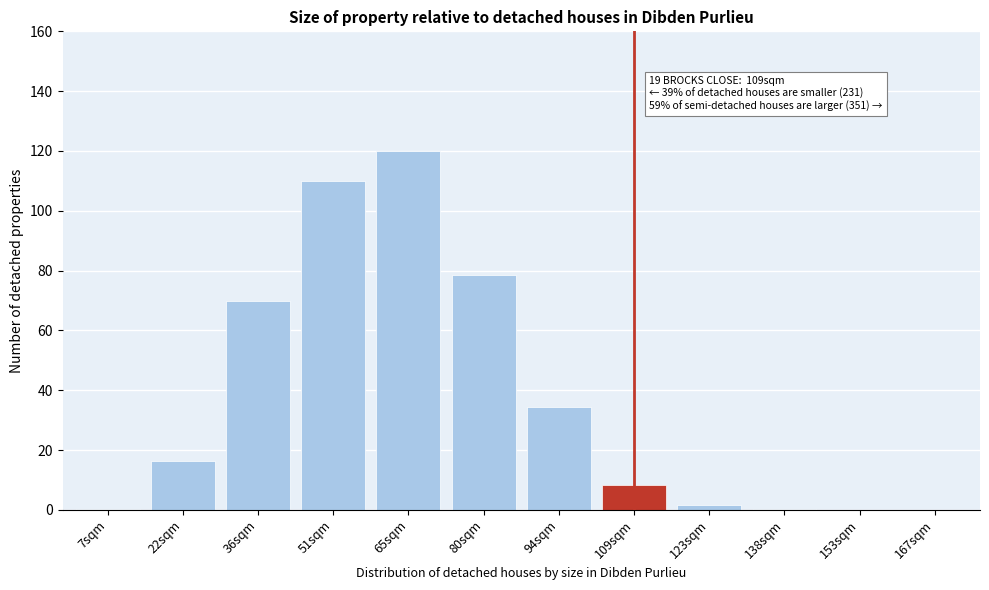

At which category does the chart reach its peak across all series?

65sqm